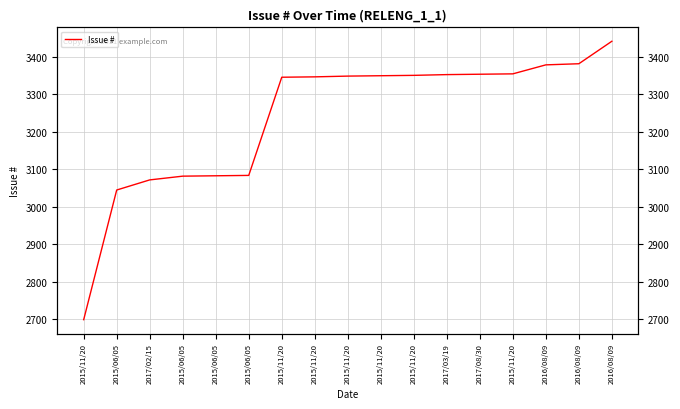

Where is the data nearest to the value 3070?

2017/02/15